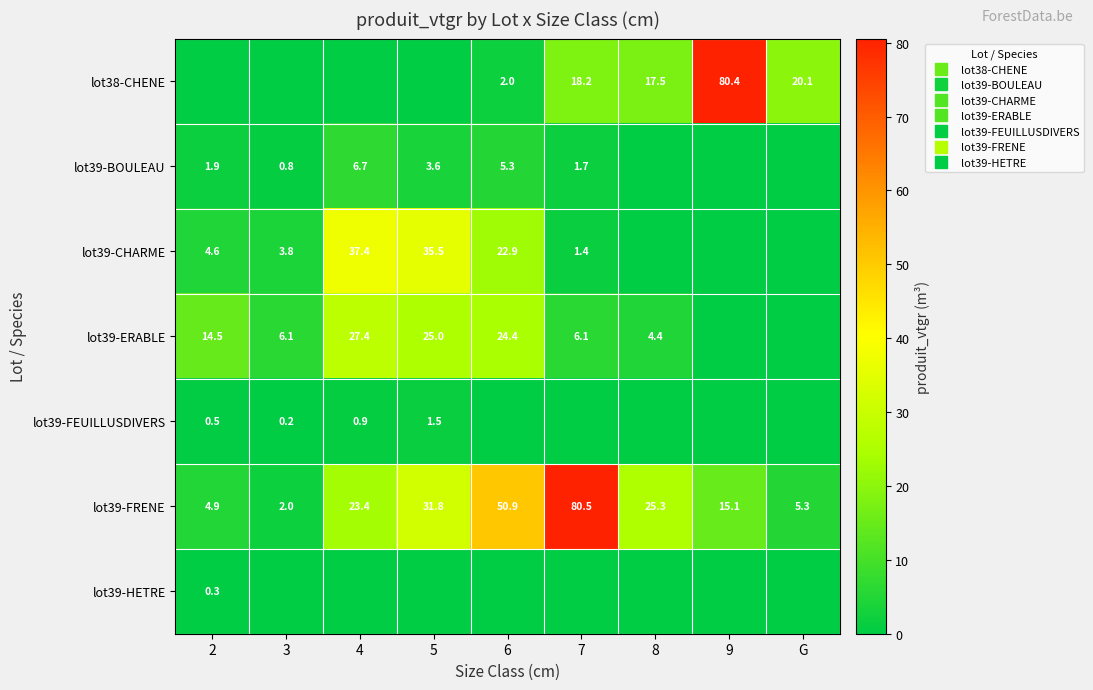

How many positive values does the lot38-CHENE series have?

5